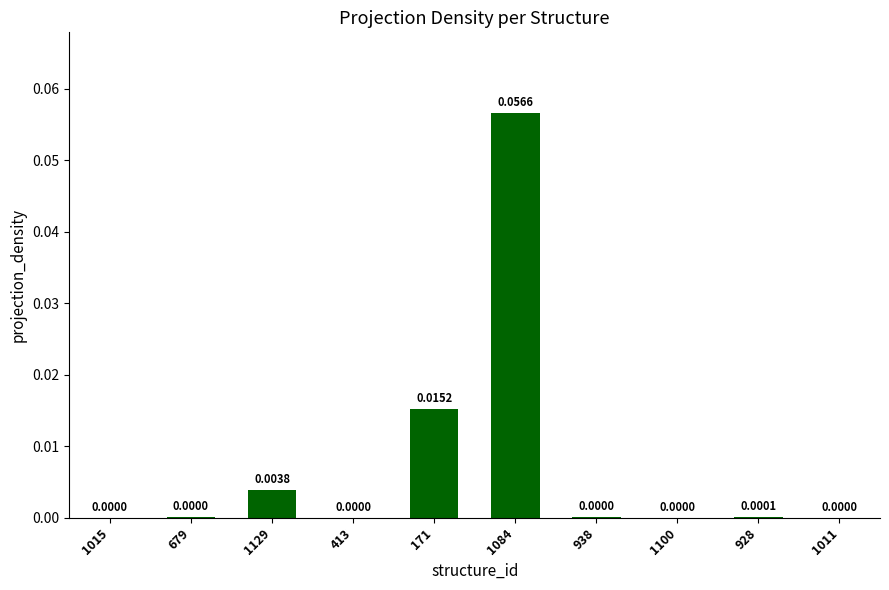

Are the bars horizontal?

No